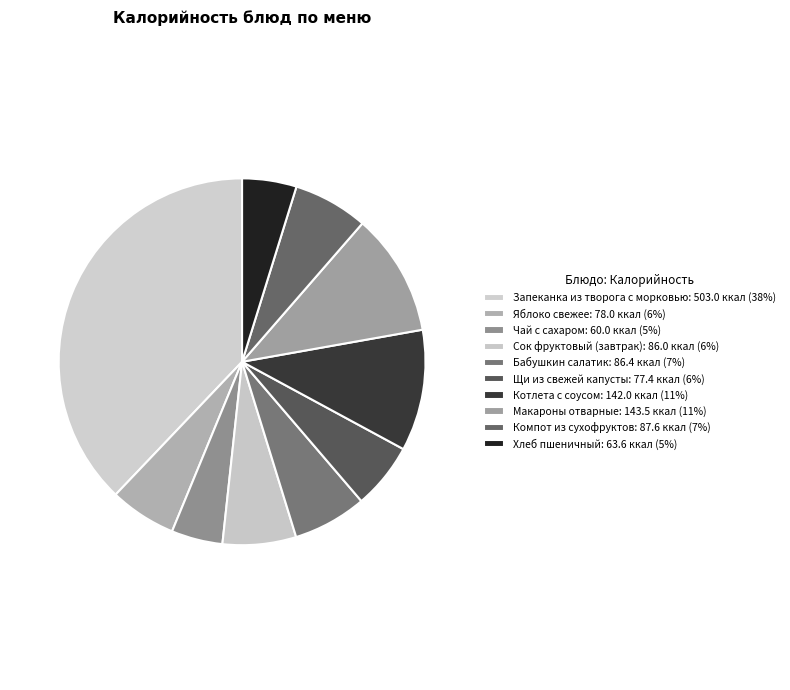

What is the largest slice in the pie chart?

Запеканка из творога с морковью